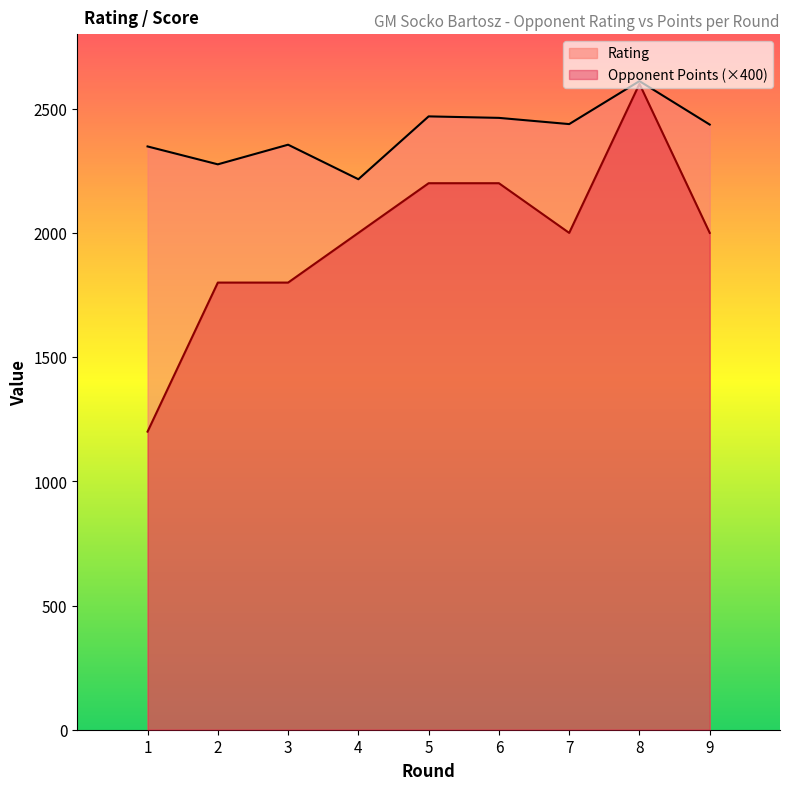

Reading left to right, transcribe all the data shown in this chart.

Rating: 2348	2276	2355	2216	2469	2463	2438	2611	2436
Opponent Points: 1200	1800	1800	2000	2200	2200	2000	2600	2000